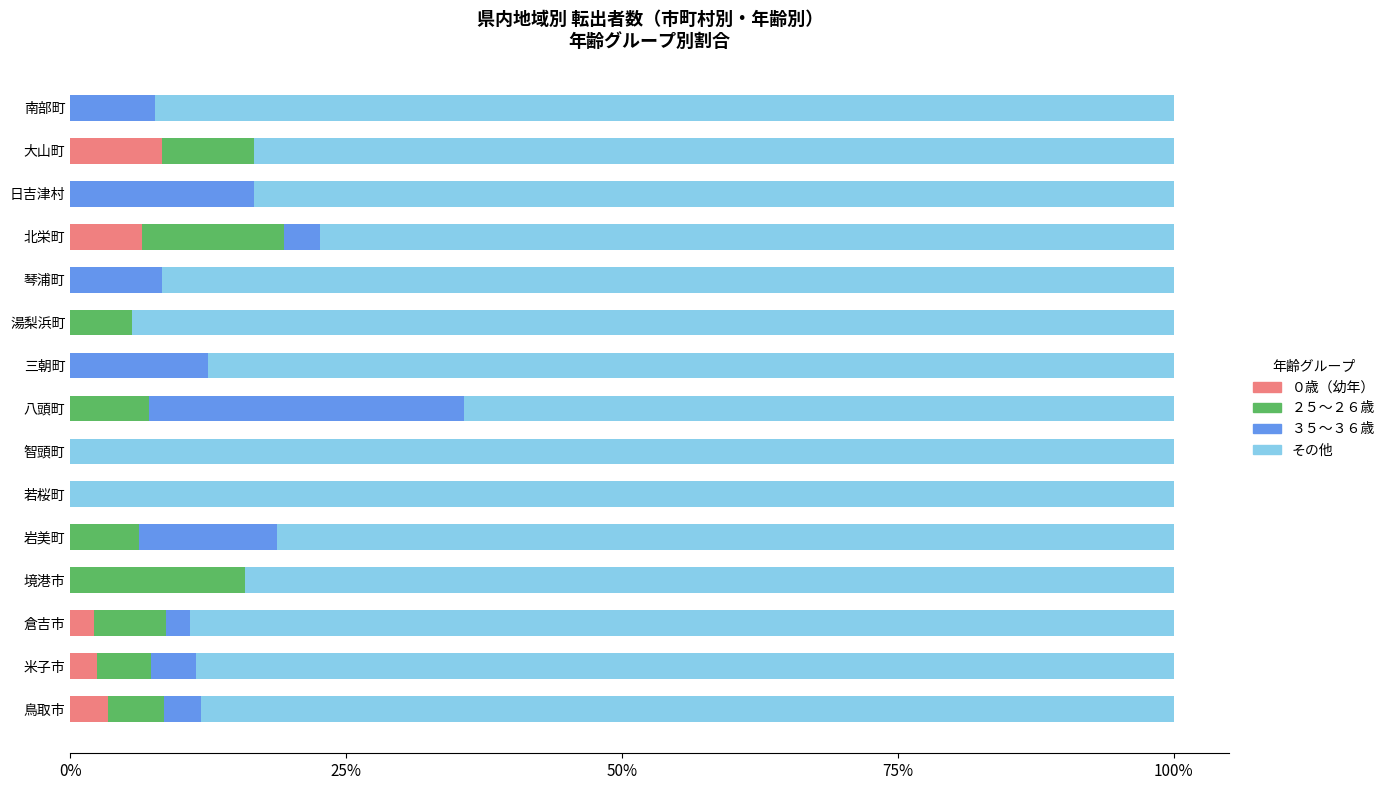

True or false: ０歳（幼年） has a value of 0.0 at 岩美町.

True